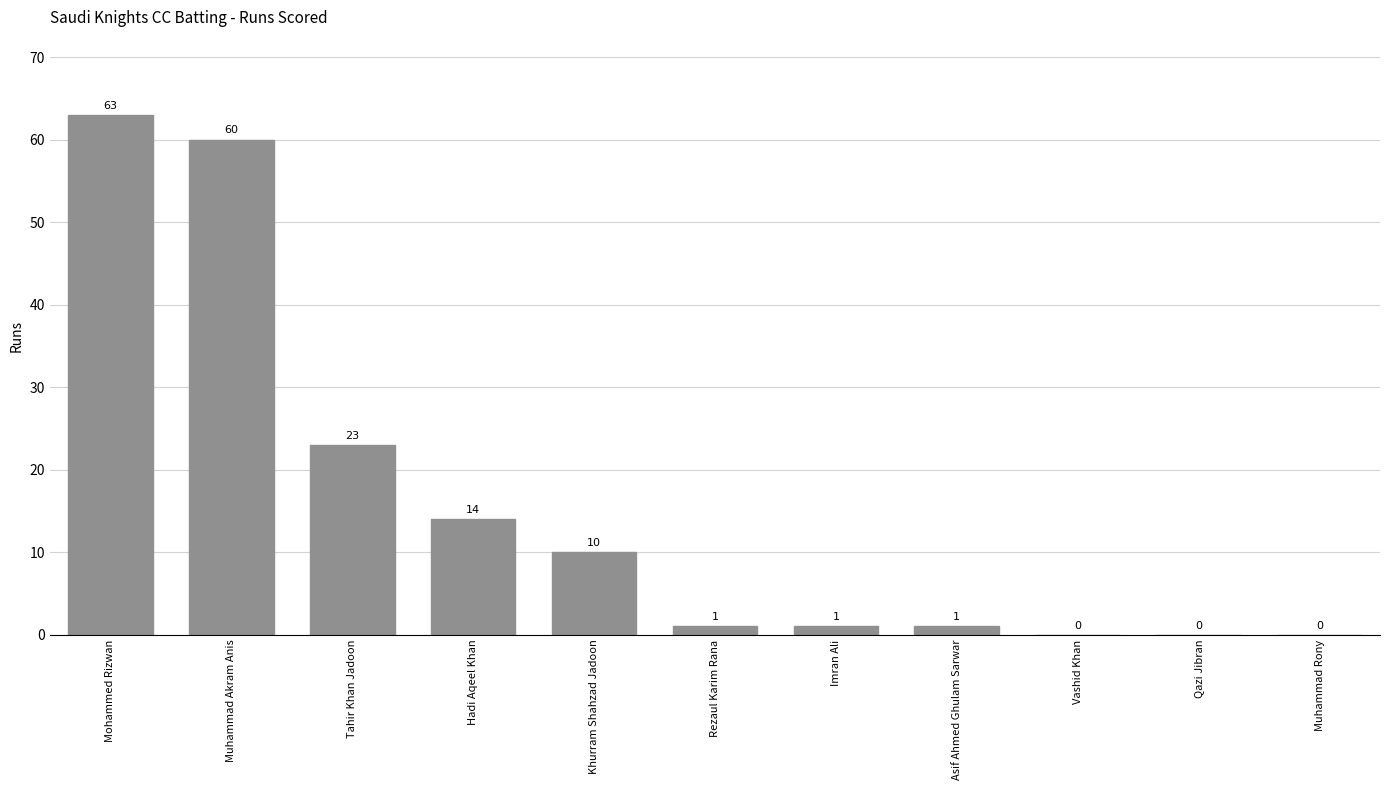

What is the maximum value shown in the chart?

63